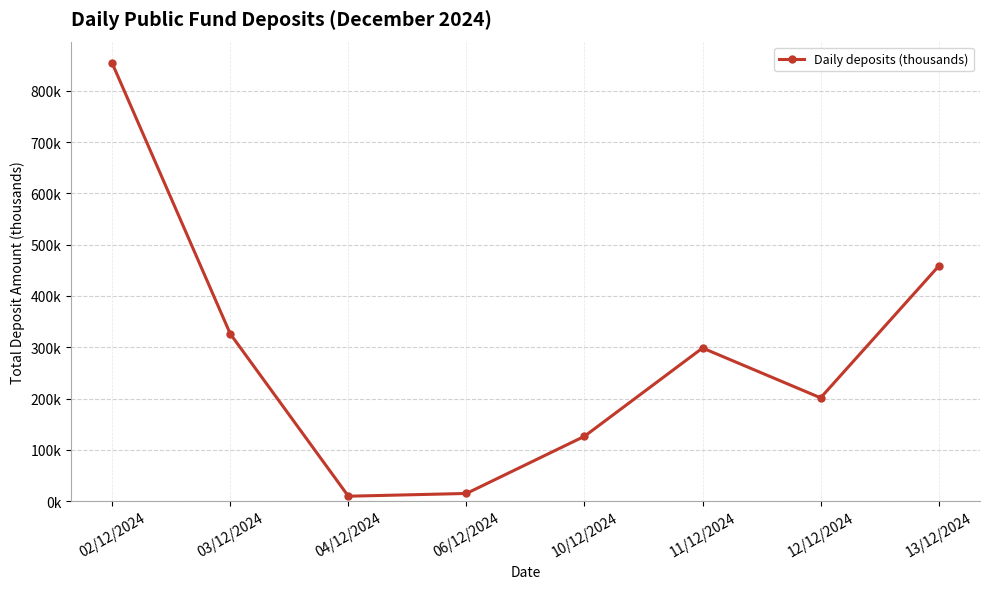

List the labels in order of value, smallest first.

04/12/2024, 06/12/2024, 10/12/2024, 12/12/2024, 11/12/2024, 03/12/2024, 13/12/2024, 02/12/2024